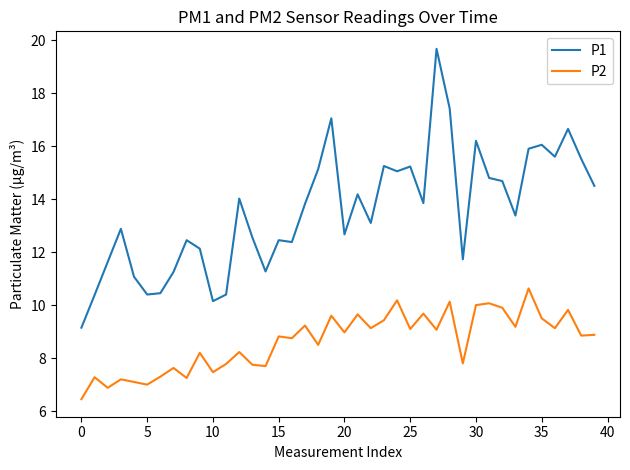

Which series has the widest spread of values?

P1